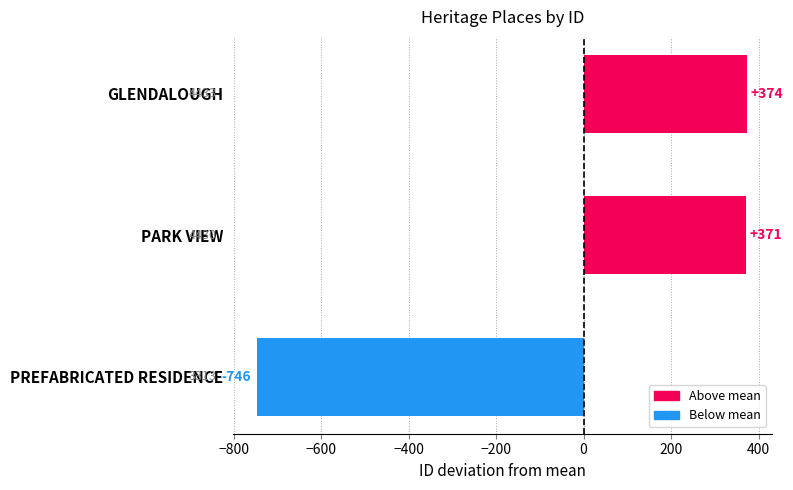

What is the approximate value at PREFABRICATED RESIDENCE?

-745.7